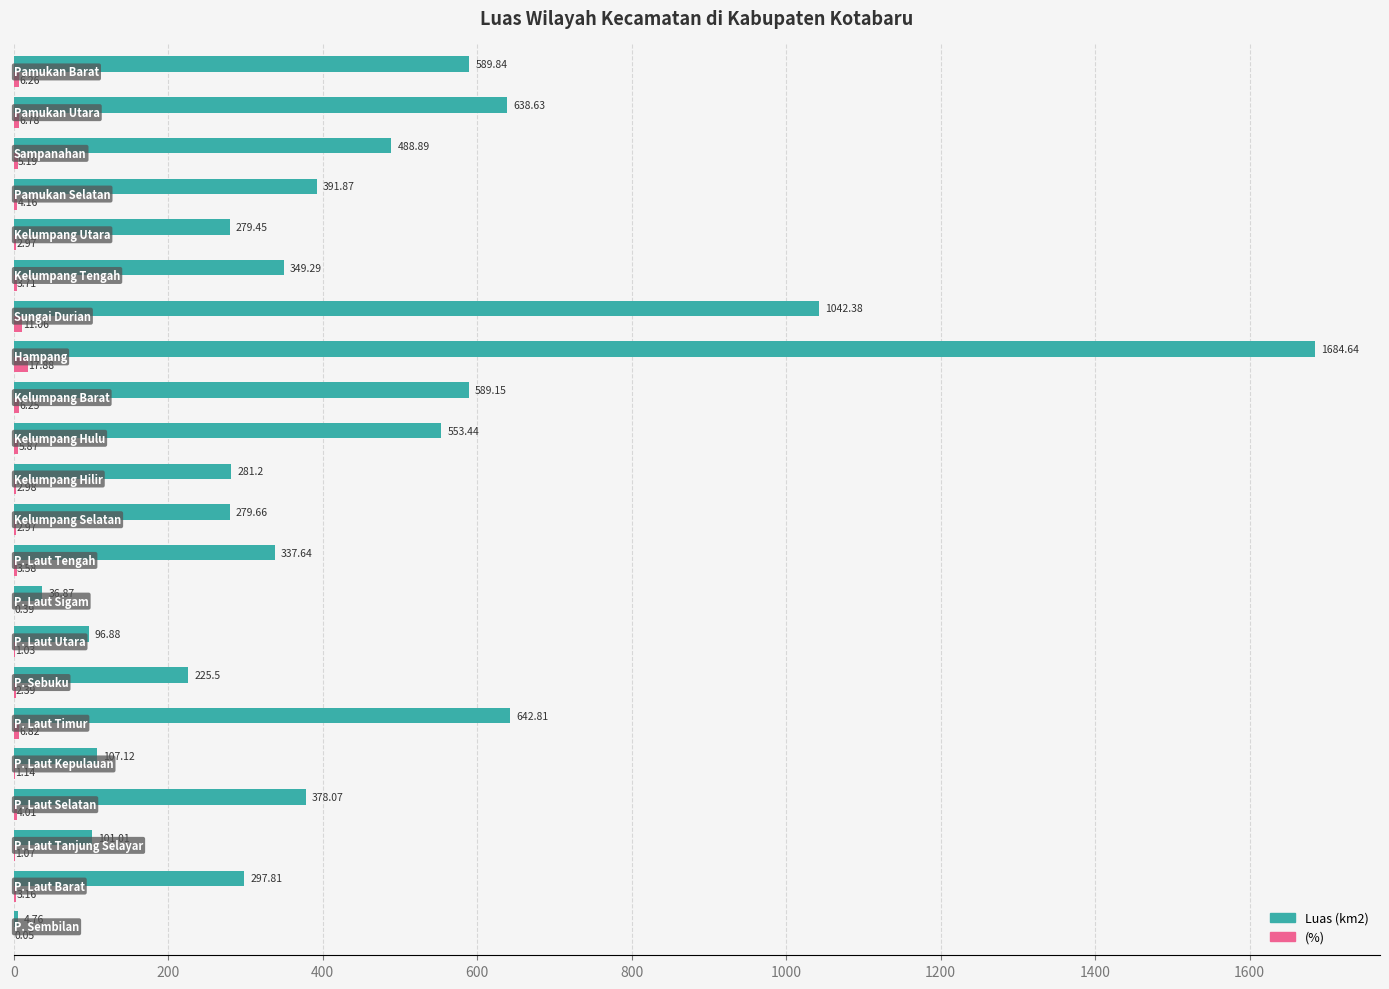

Which series has the largest total across all categories?

Luas (km2)